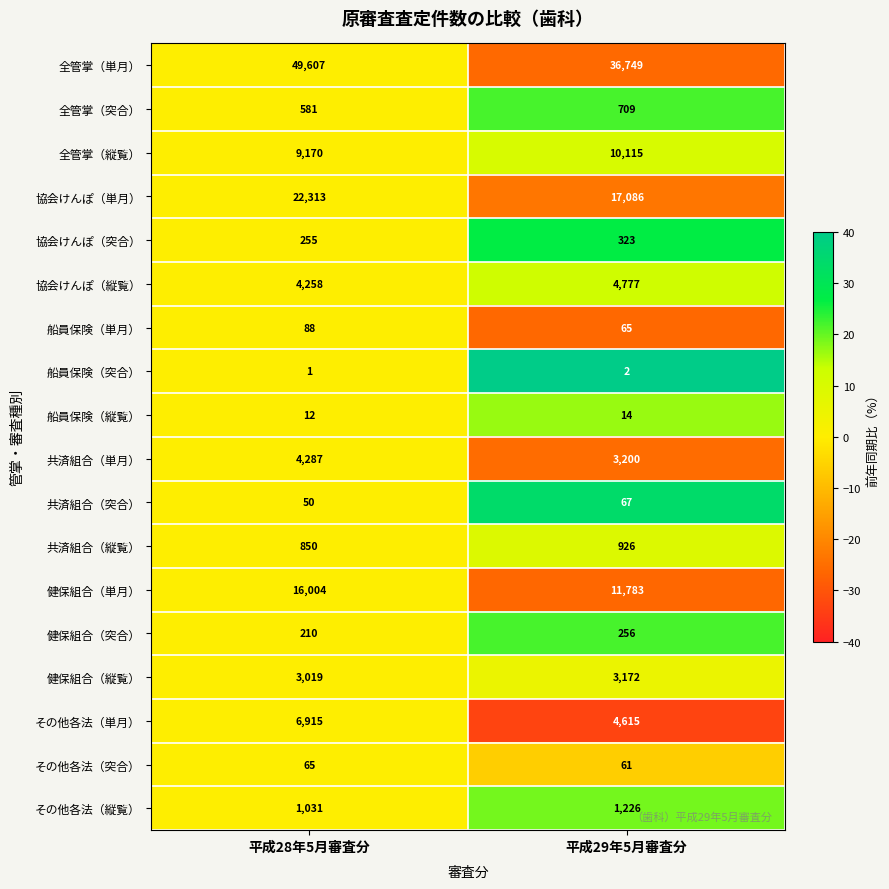

What is the highest value of the その他各法（単月） series?

6915